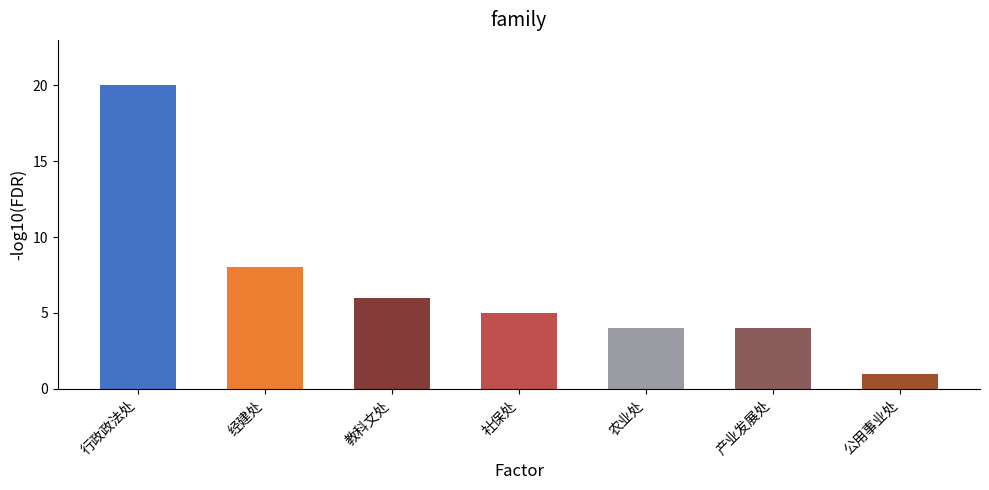

How many data points are less than 5?

3